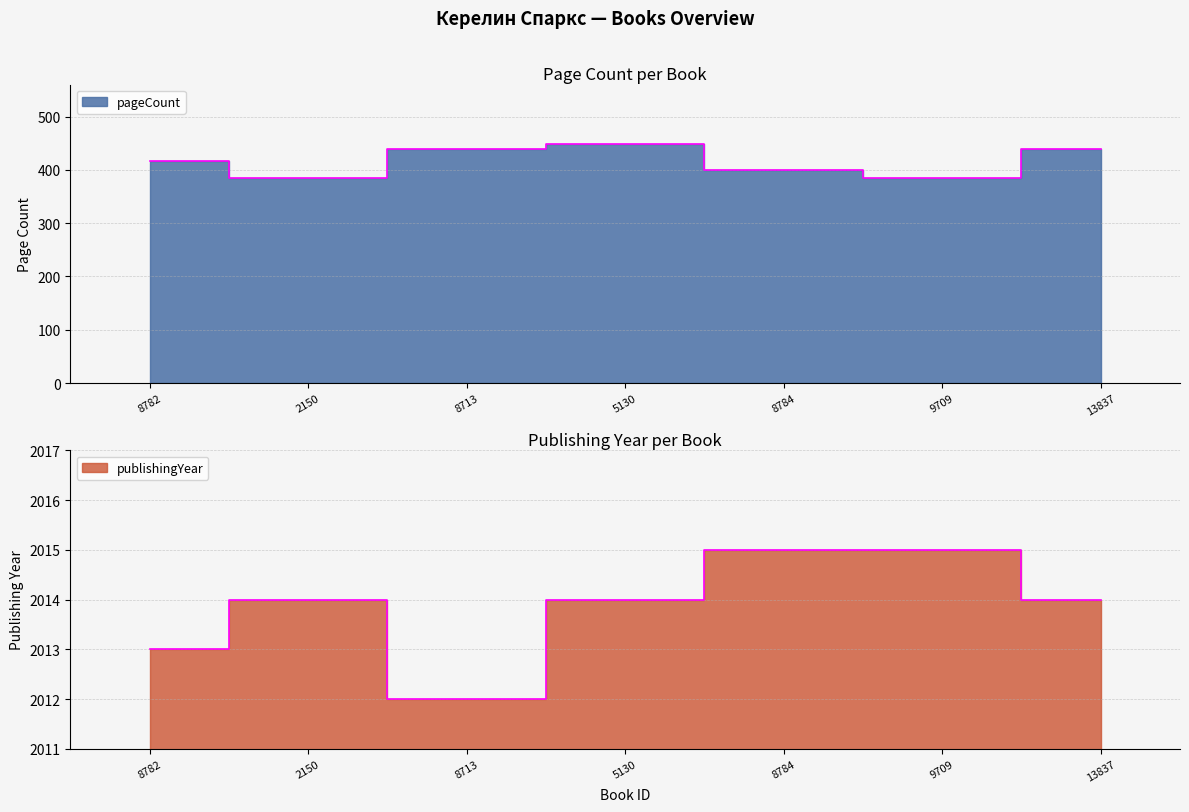

Which series has the largest range (max minus min)?

pageCount